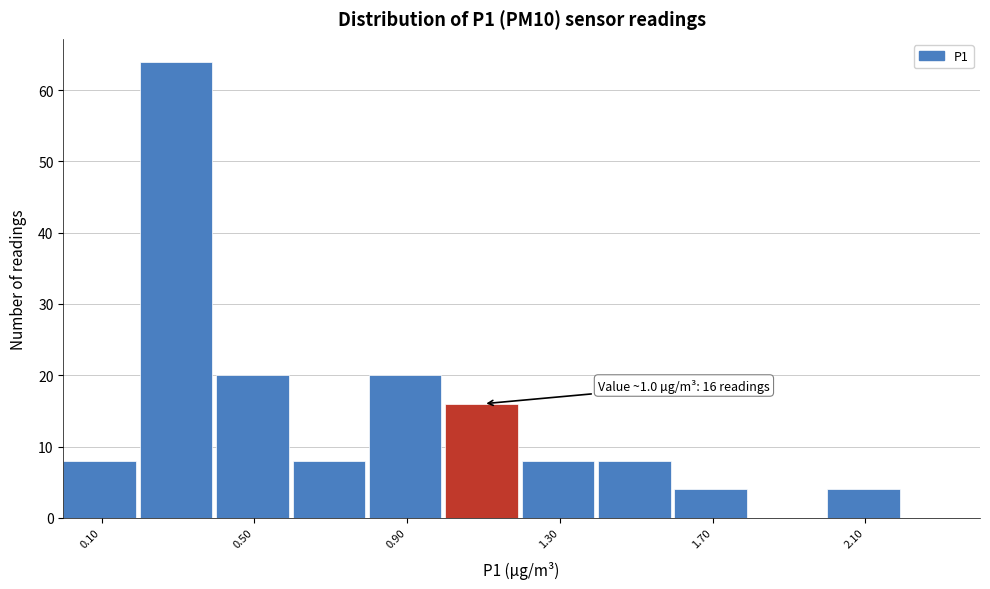

Over which range of the x-axis is the bar tallest?

0.2 to 0.4